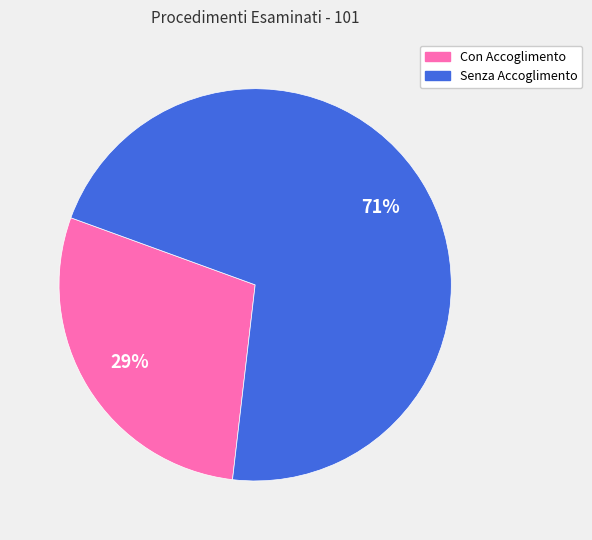

Count the number of slices in the pie.

2